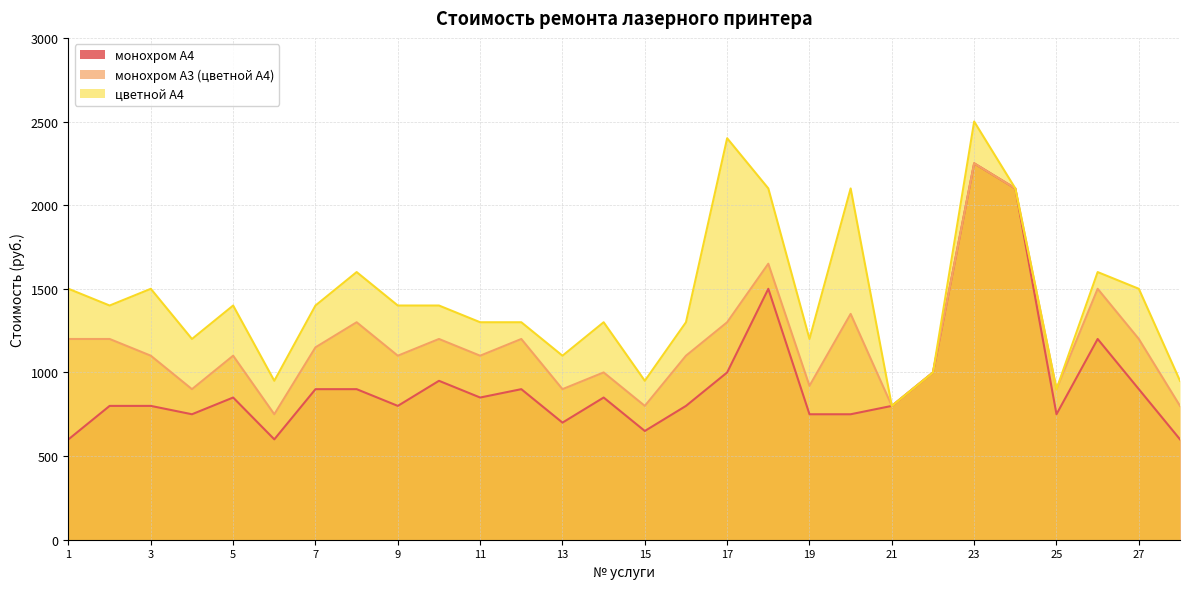

What is the sum of the монохром А3 (цветной А4) values at 1 and 21?

2000